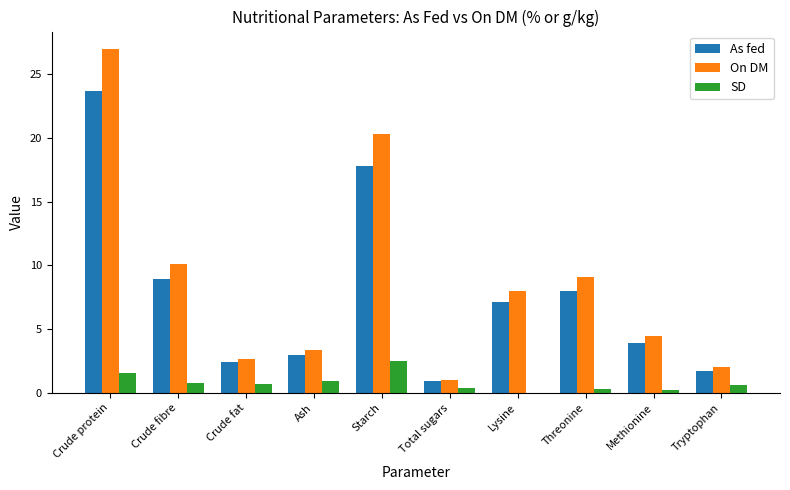

What is the average value of the SD series?

0.8